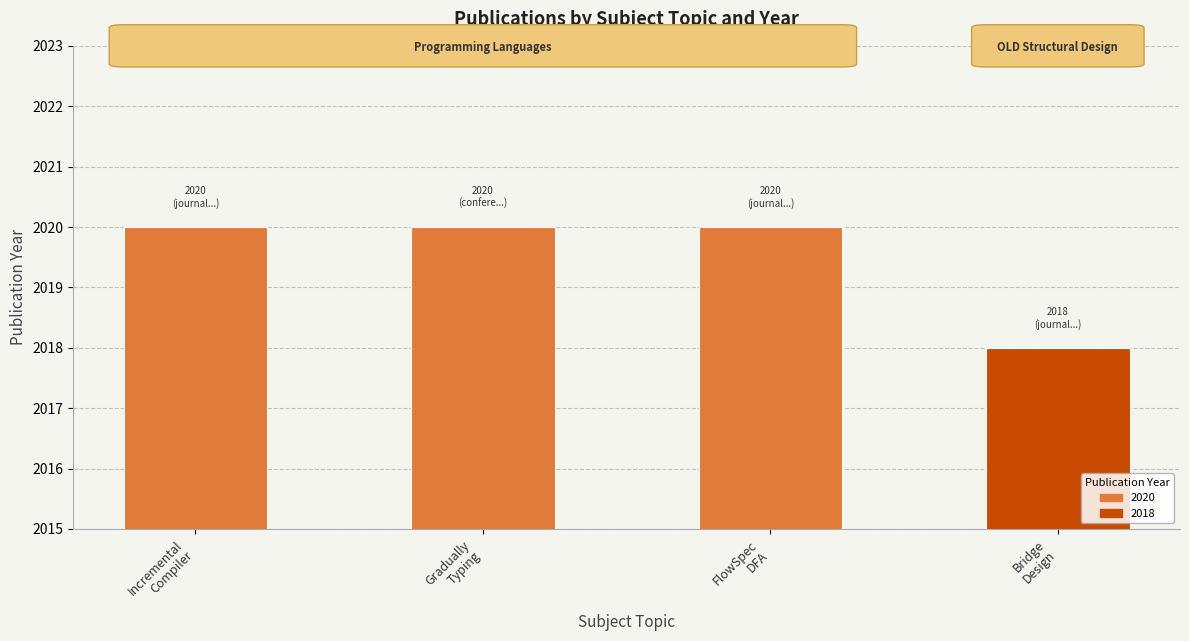

Are the bars horizontal?

No